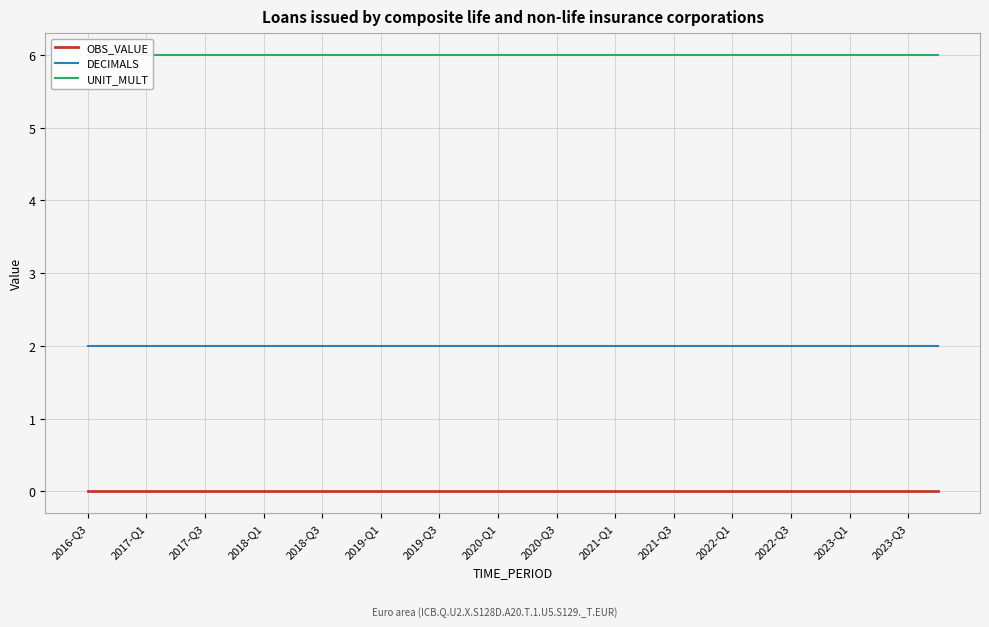

What is the average value of the UNIT_MULT series?

6